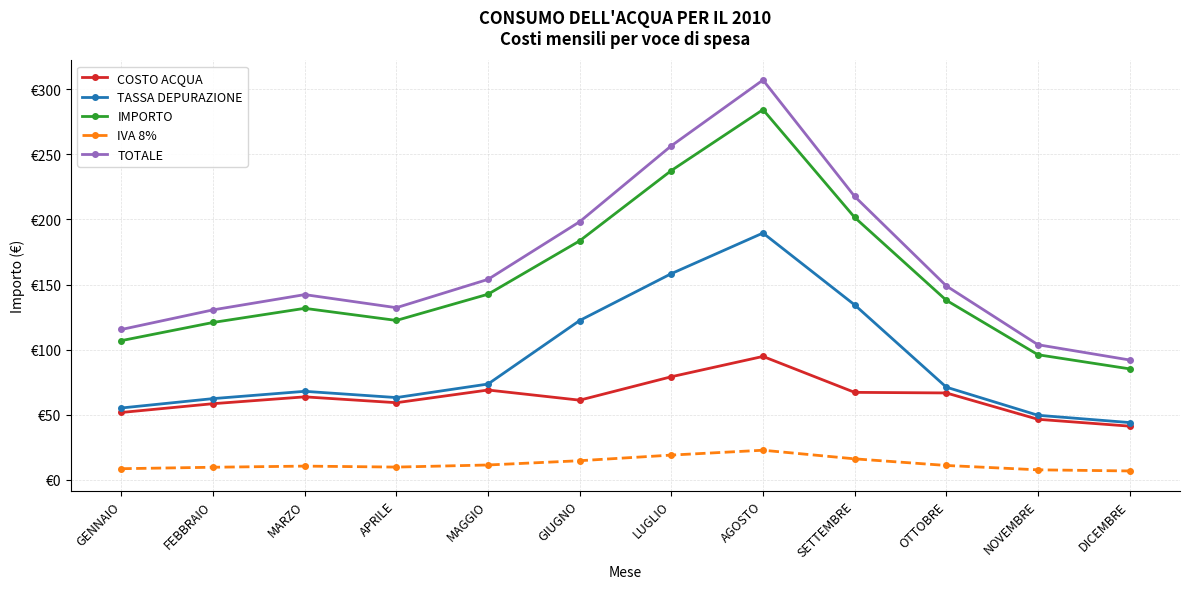

Count the number of categories in the chart.

12